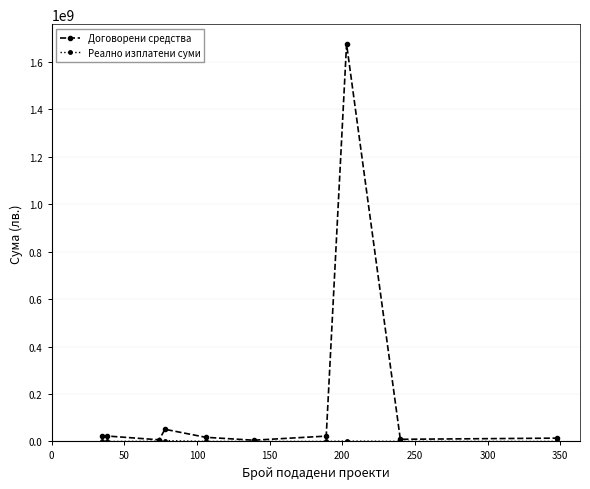

What is the difference between the maximum and minimum values in the Договорени средства series?

1670198027.4